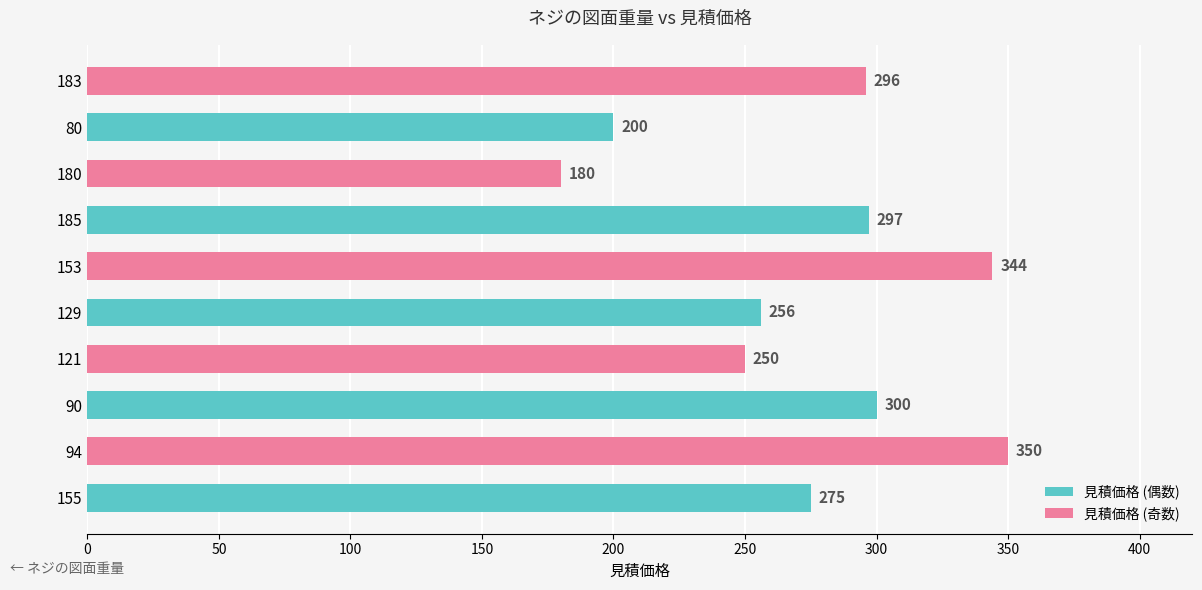

Reading top to bottom, extract all data points from this chart.

183=296	80=200	180=180	185=297	153=344	129=256	121=250	90=300	94=350	155=275